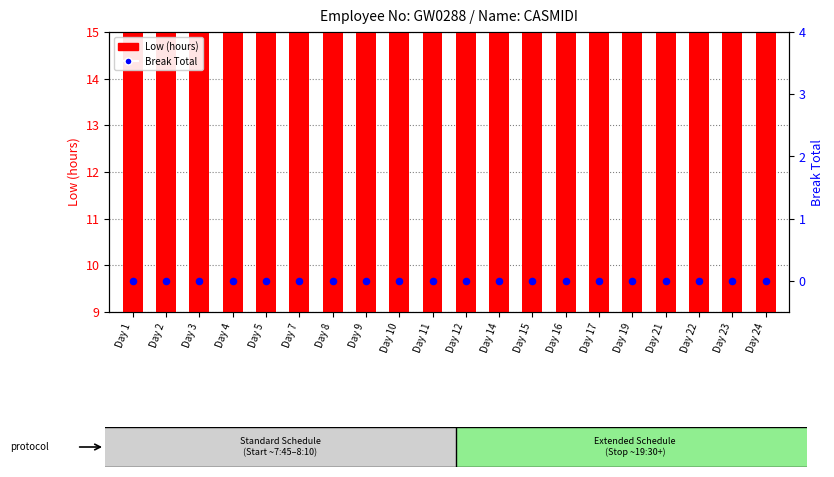

Is the value of Break Total at Day 24 greater than the value of Low (hours) at Day 8?

No